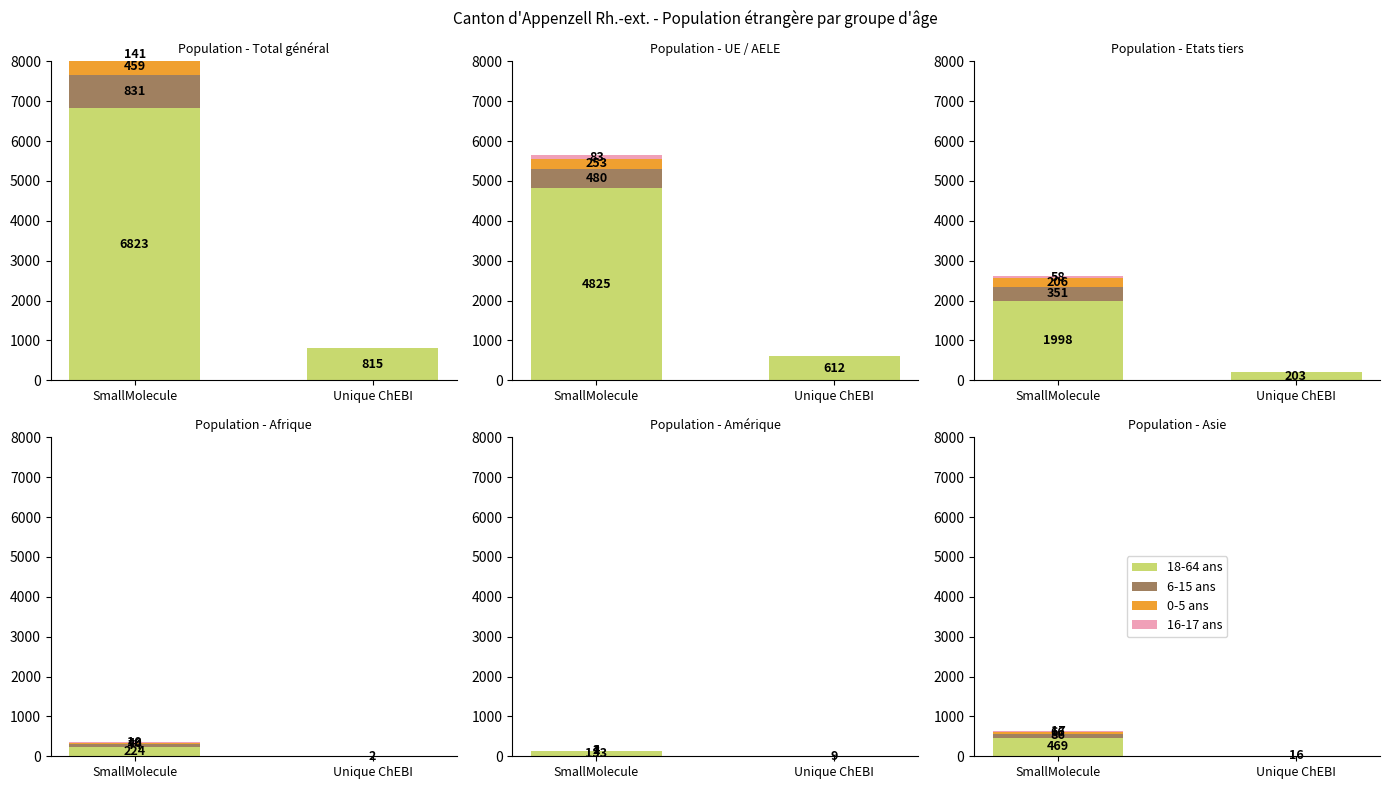

Rank the categories by 18-64 ans (map to ChEBI) value from highest to lowest.

SmallMolecule, Unique ChEBI